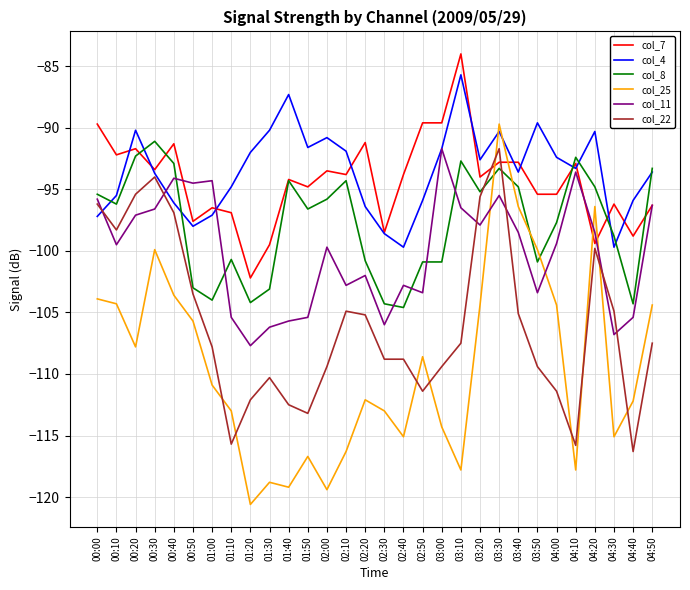

True or false: col_22 and col_25 intersect in this chart.

True